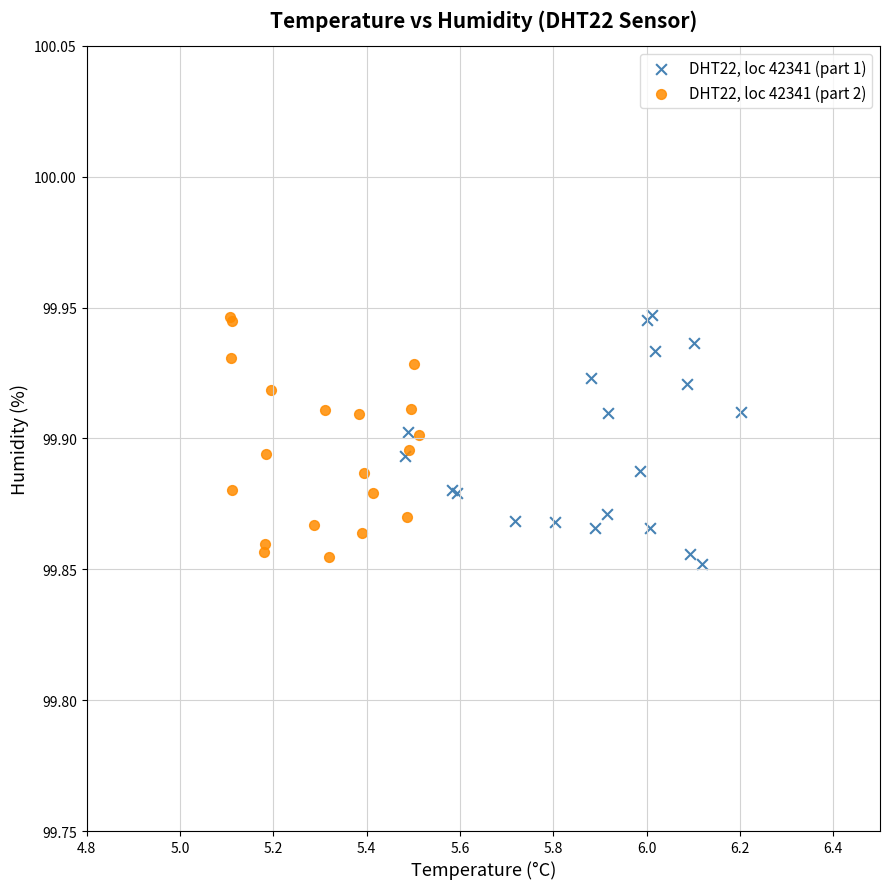

What are all the series names shown in the legend?

DHT22, loc 42341 (part 1), DHT22, loc 42341 (part 2)